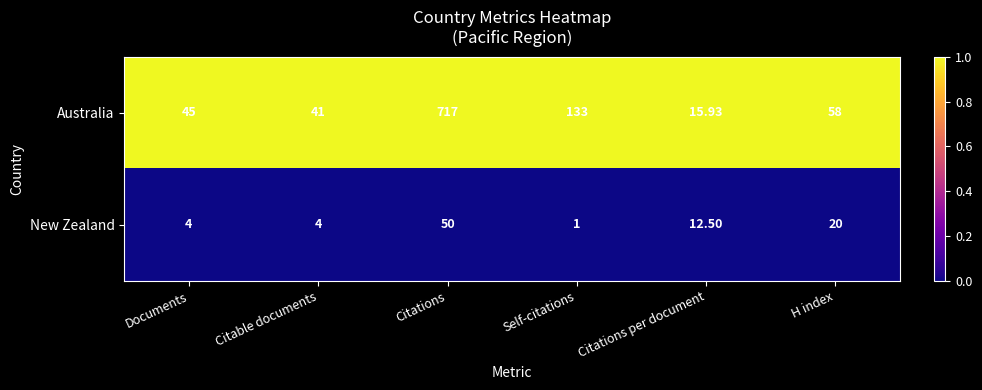

Which category has the highest value in the New Zealand series?

Citations